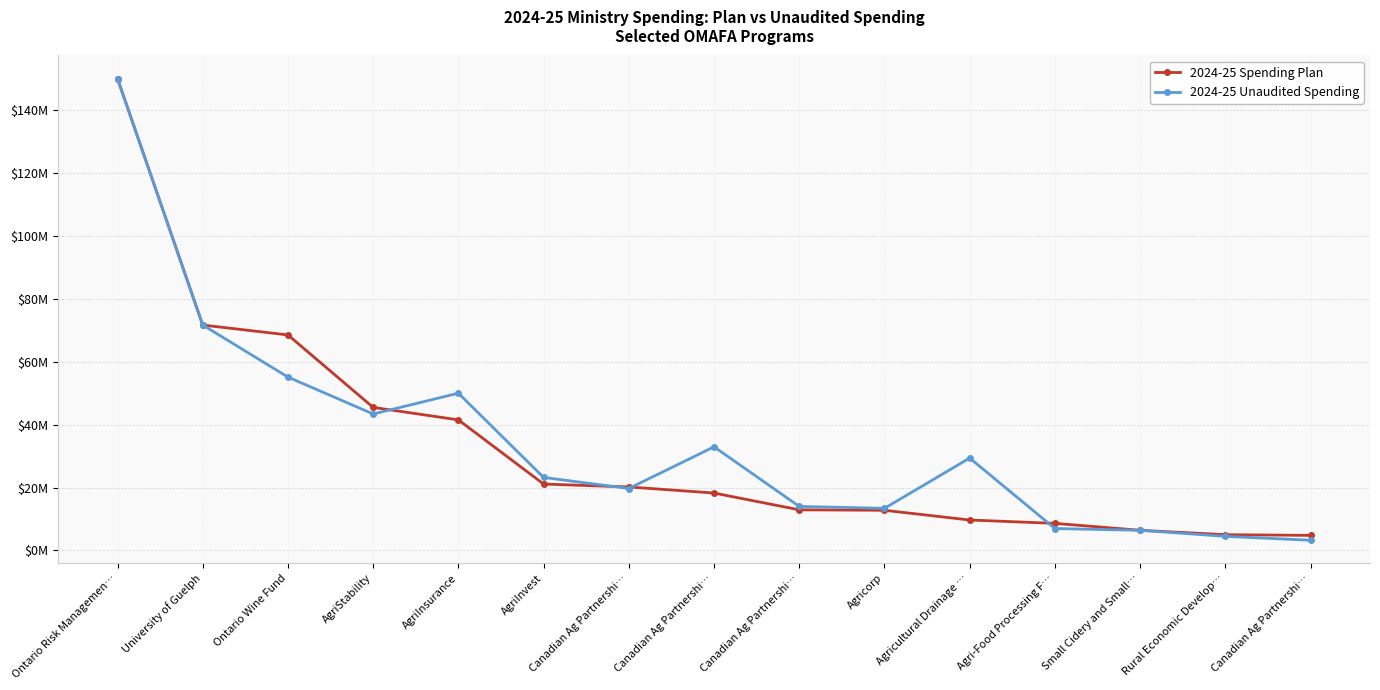

Rank the series by their maximum value, from lowest to highest.

2024-25 Spending Plan, 2024-25 Unaudited Spending